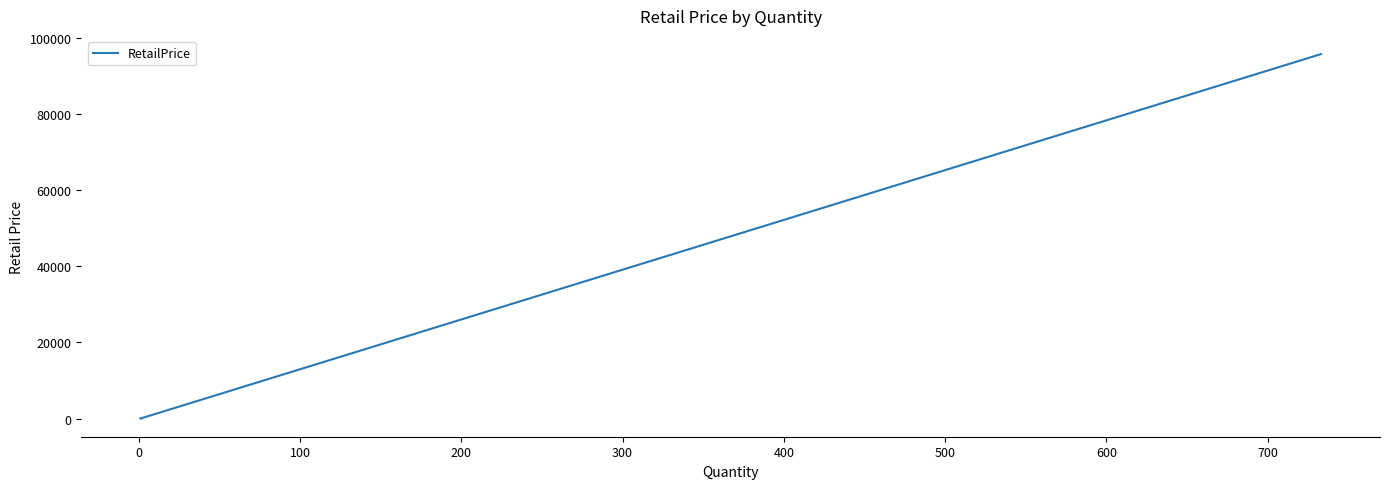

What is the greatest value displayed?

95661.8